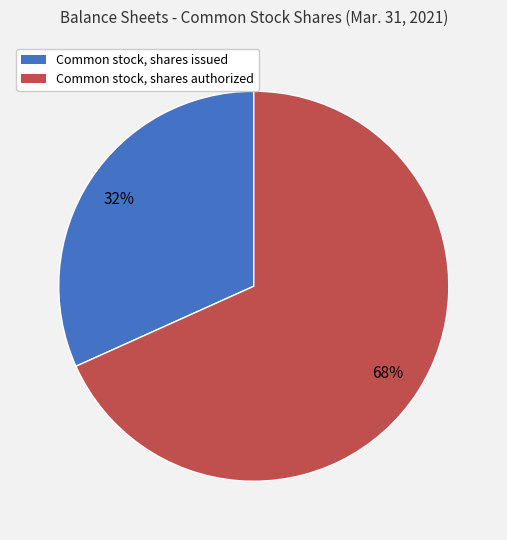

To the nearest percent, what is the combined percentage of Common stock, shares authorized and Common stock, shares issued?

100%